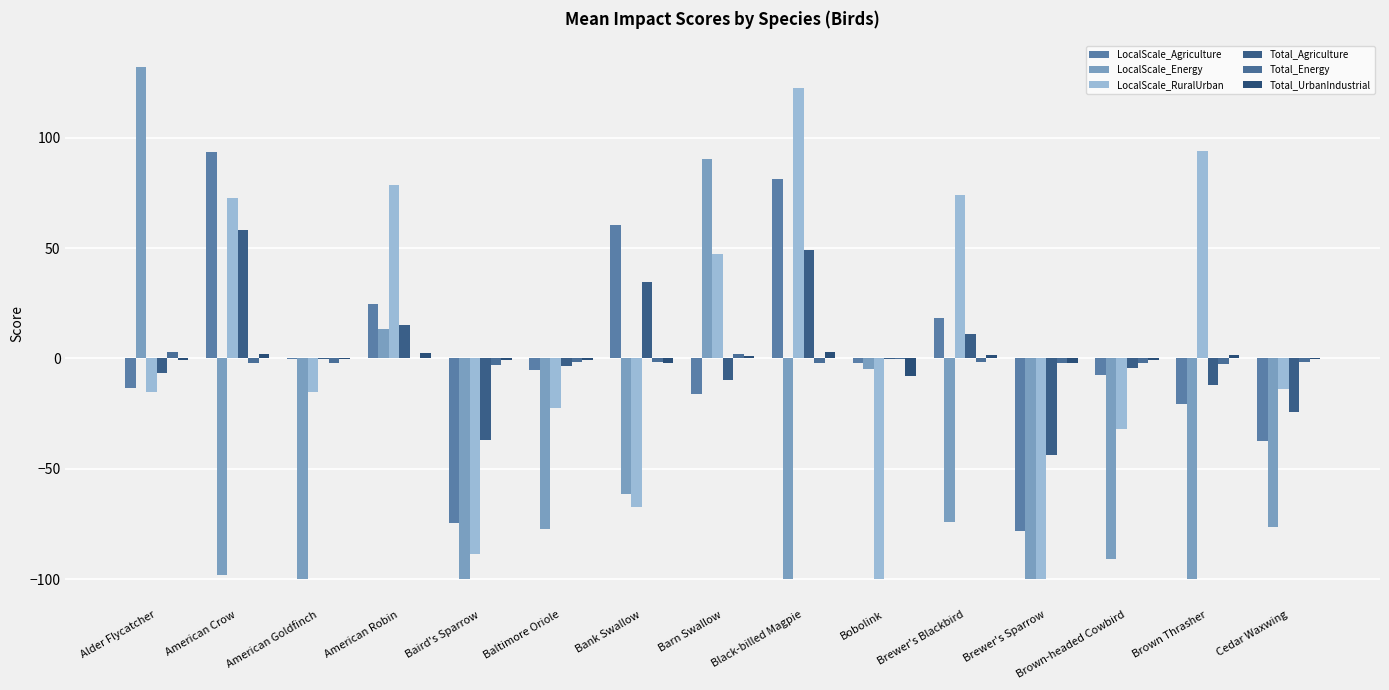

What is the difference between the maximum and second lowest values in the Total_Agriculture series?

95.1